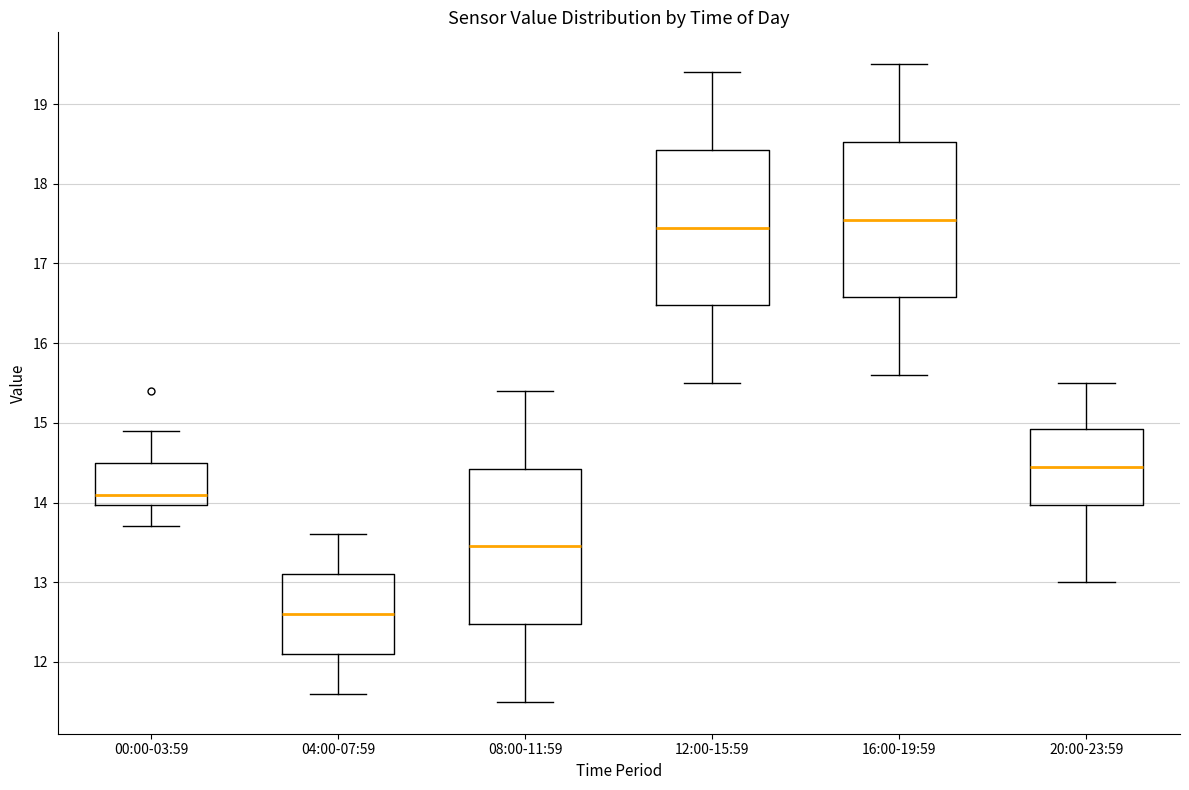

Reading left to right, transcribe this box plot: for each box, give where its median line is, the range the box spans, and where its two whiskers end, as read against the y-axis. The values are not printed on the chart, so give them approximately, as read against the axis.

00:00-03:59: median 14.1, box 14.0 to 14.5, whiskers 13.7 to 14.9
04:00-07:59: median 12.6, box 12.1 to 13.1, whiskers 11.6 to 13.6
08:00-11:59: median 13.5, box 12.5 to 14.4, whiskers 11.5 to 15.4
12:00-15:59: median 17.5, box 16.5 to 18.4, whiskers 15.5 to 19.4
16:00-19:59: median 17.6, box 16.6 to 18.5, whiskers 15.6 to 19.5
20:00-23:59: median 14.5, box 14.0 to 14.9, whiskers 13.0 to 15.5